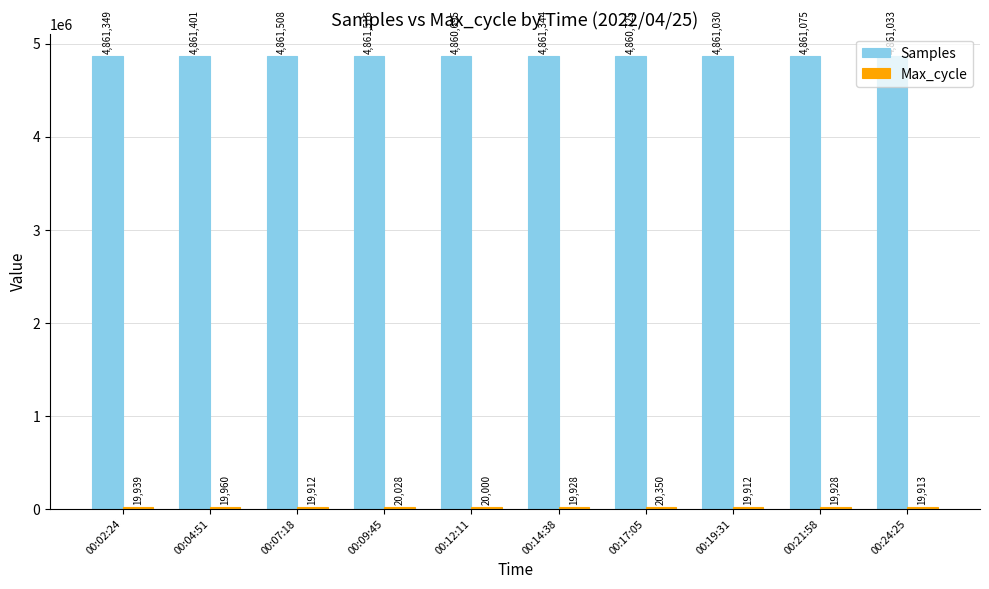

Which category has the highest value in the Samples series?

00:09:45